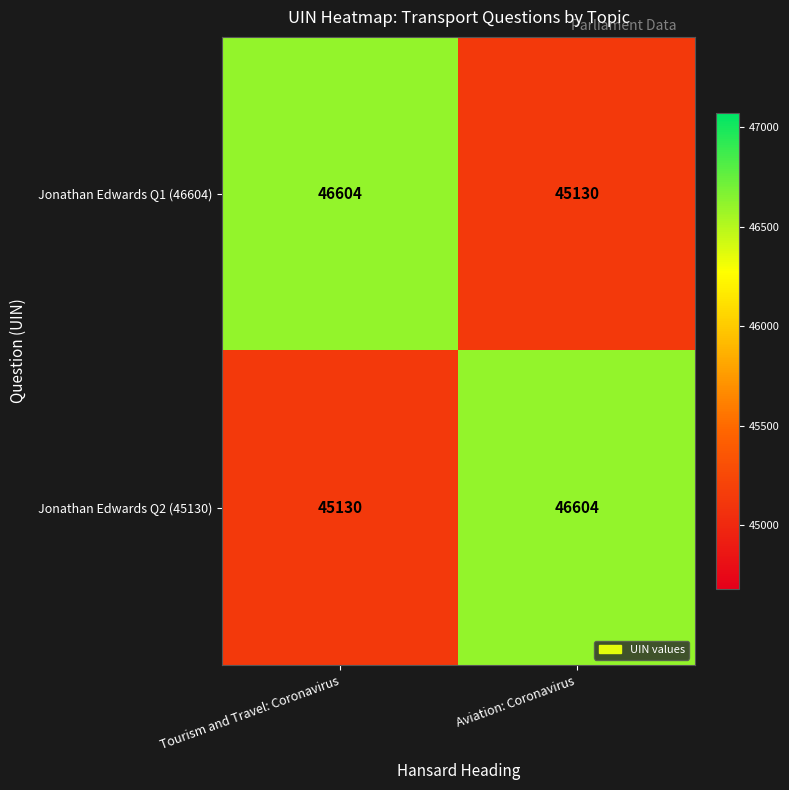

What is the greatest value displayed?

46604